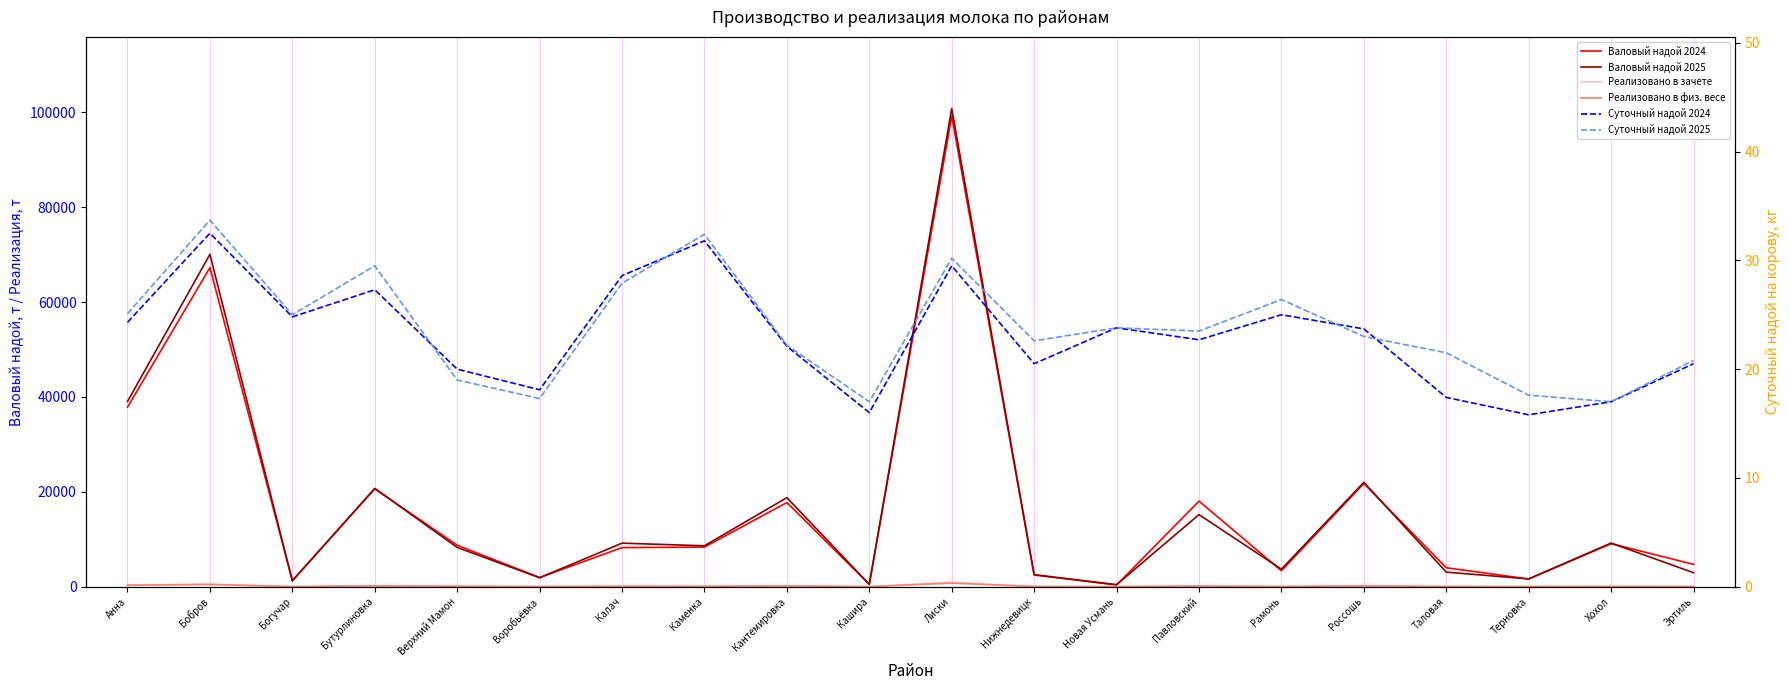

True or false: Валовый надой 2025 has more than 2 points higher than both neighbors.

True